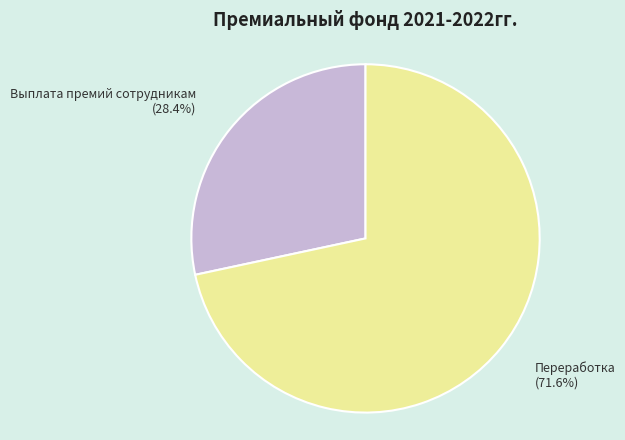

What percentage is the Выплата премий сотрудникам slice, to the nearest percent?

28%